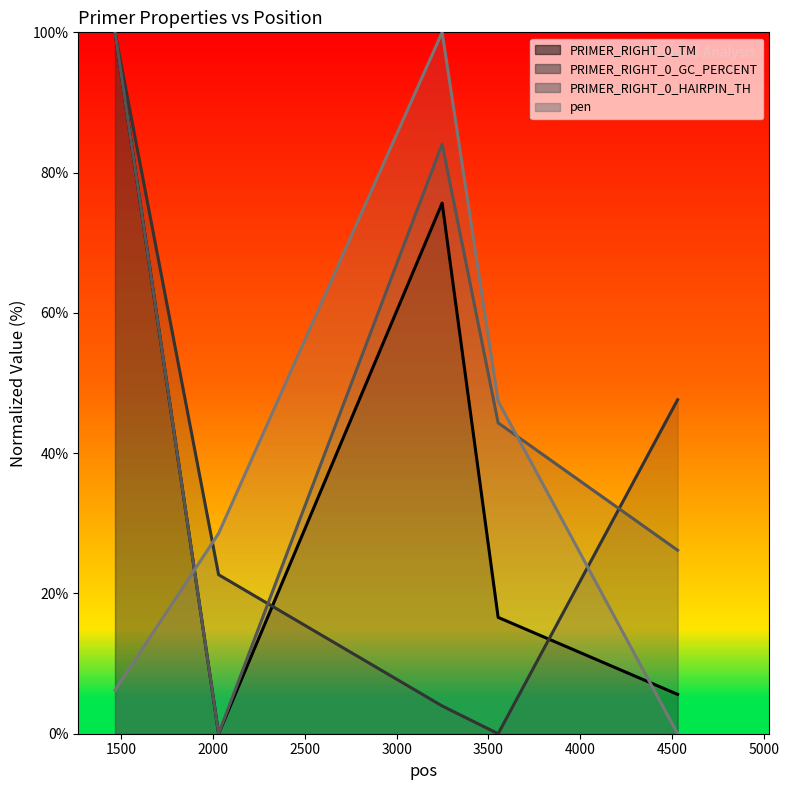

How many lines are shown in the chart?

4